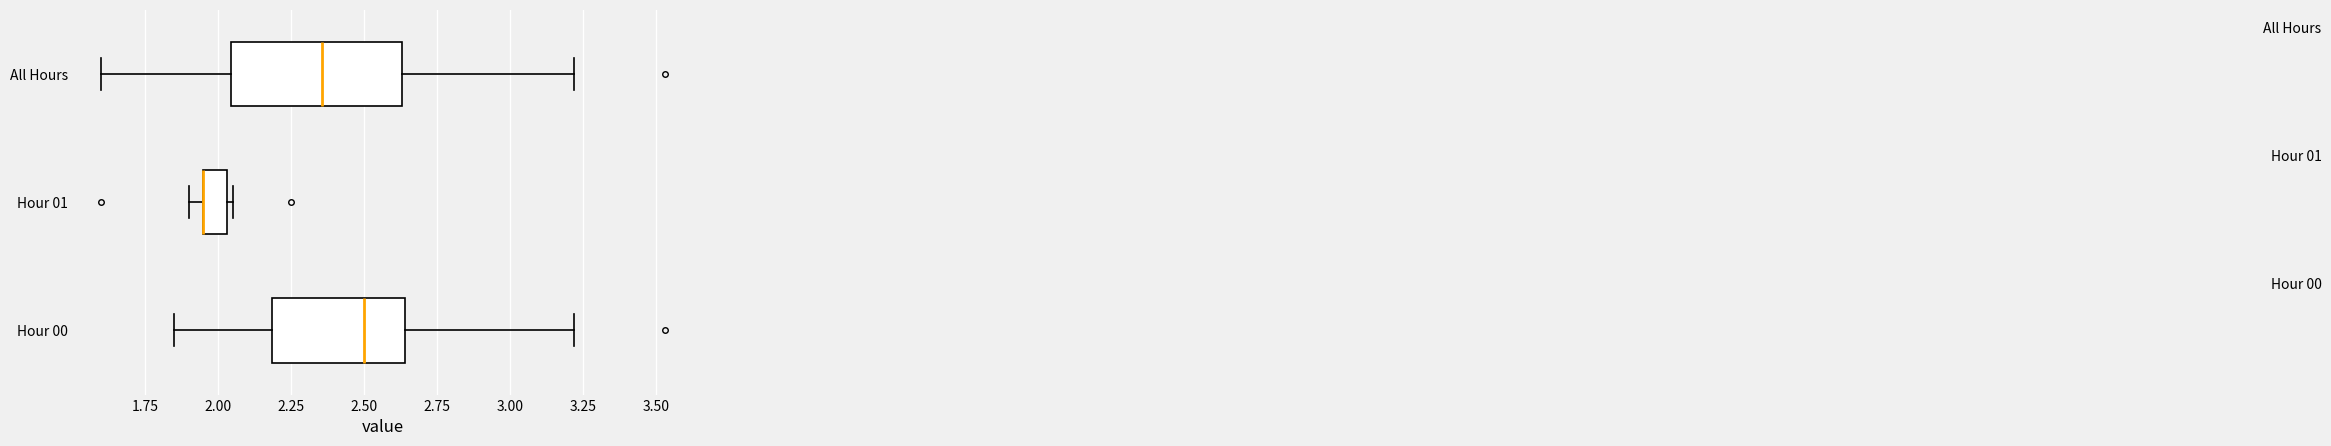

Reading bottom to top, read every box against the x-axis: the position of its median line, the range the box covers, and the ends of its whiskers. The values are not printed on the chart, so give them approximately, as read against the axis.

Hour 00: median 2.50, box 2.20 to 2.65, whiskers 1.85 to 3.20
Hour 01: median 1.95 (drawn on the box's left edge), box 1.95 to 2.05, whiskers 1.90 to 2.05 (just right of the box's right edge)
All Hours: median 2.35, box 2.05 to 2.65, whiskers 1.60 to 3.20